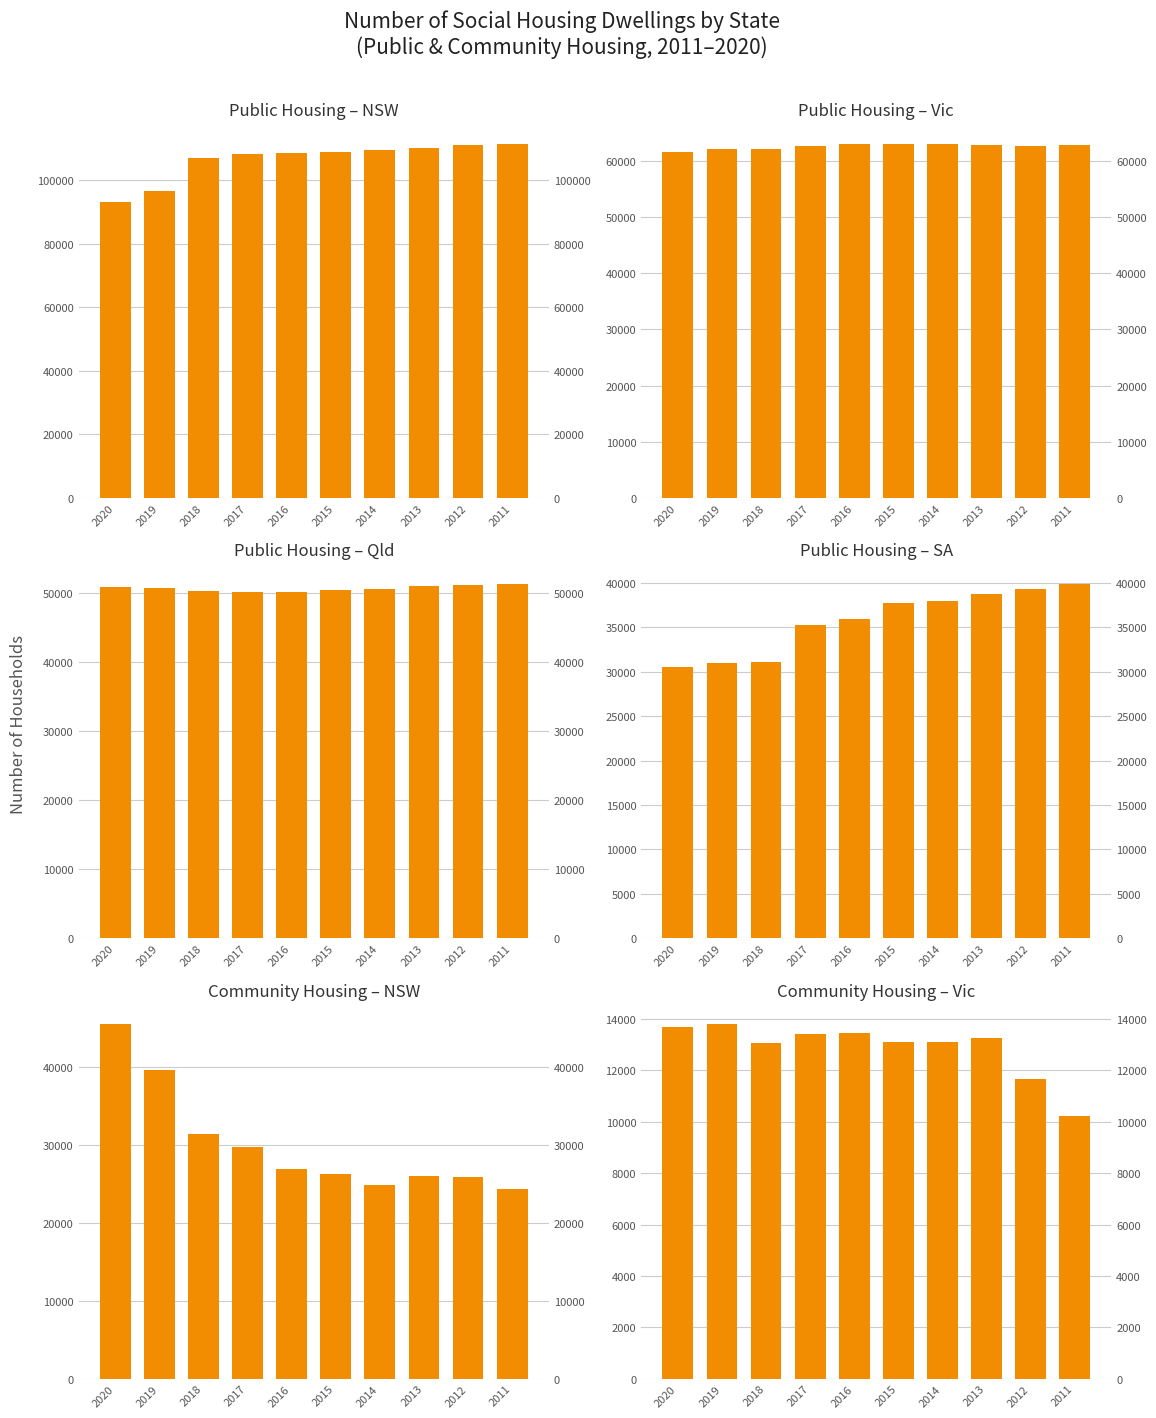

How many bars are there in total?

60